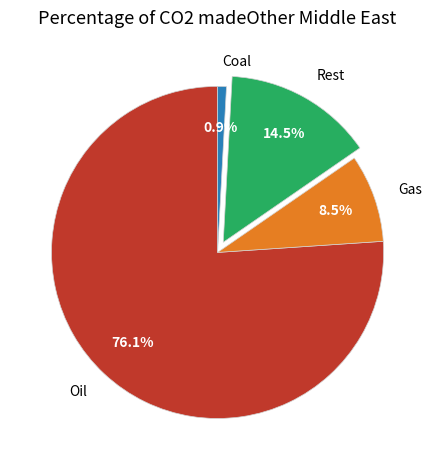

Which has a higher value, Gas or Rest?

Rest